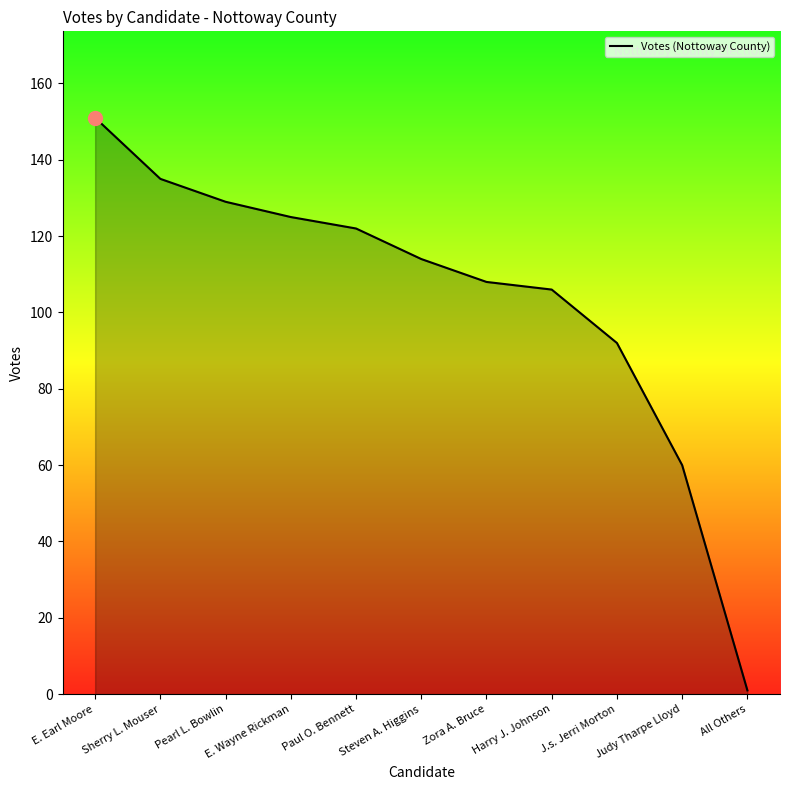

Is it true that the value at Zora A. Bruce is 36?

False